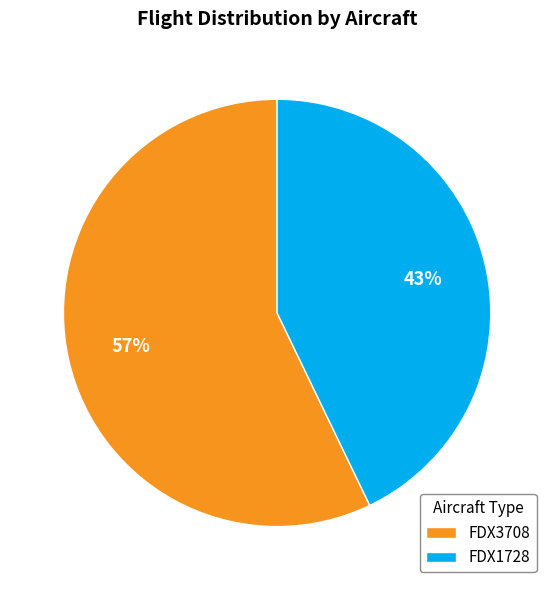

Count the number of slices in the pie.

2